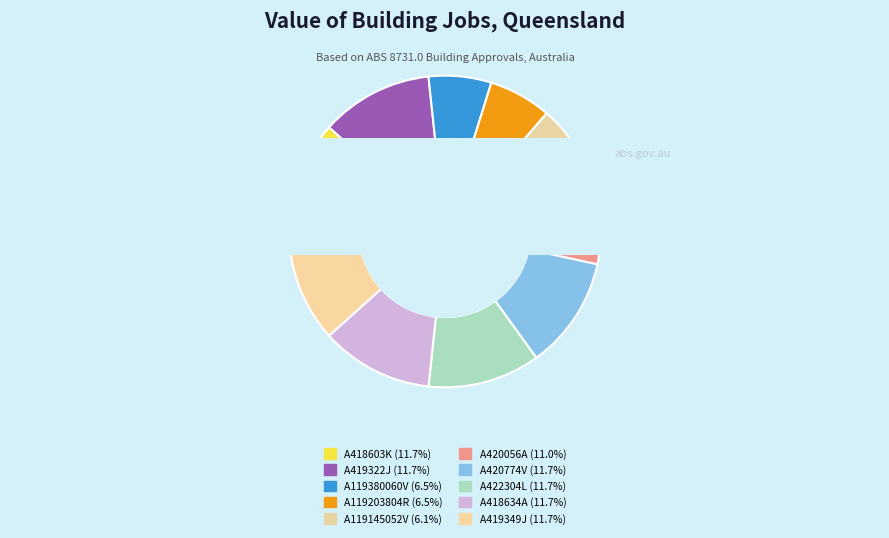

What percentage is the A119203804R slice, to the nearest percent?

6%